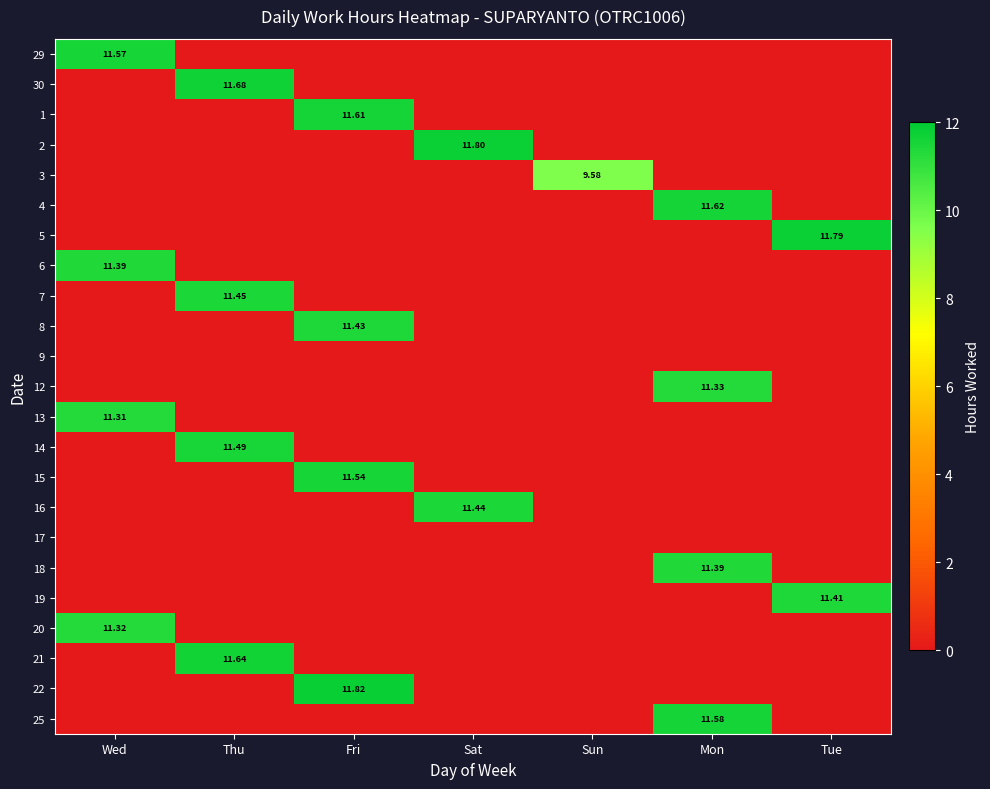

What is the maximum value for 15?

11.5